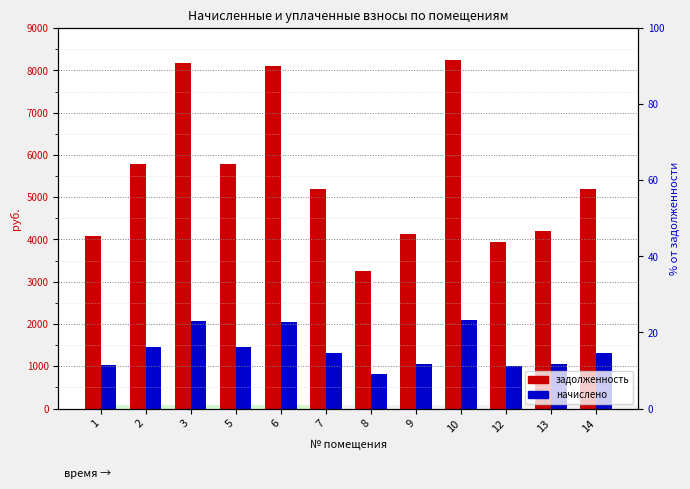

What are all the series names shown in the legend?

задолженность, начислено